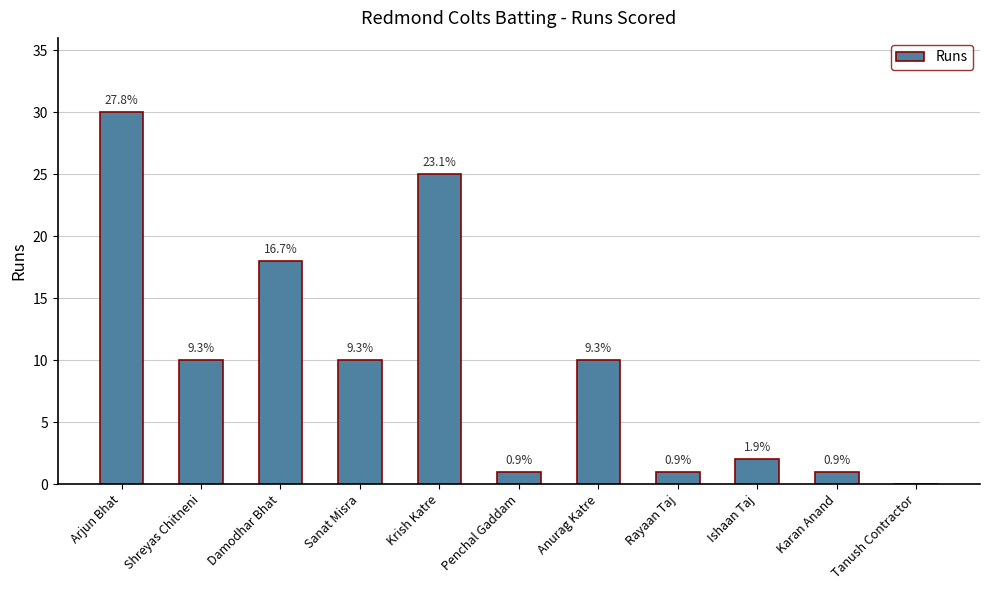

Between Penchal Gaddam and Anurag Katre, which is larger?

Anurag Katre